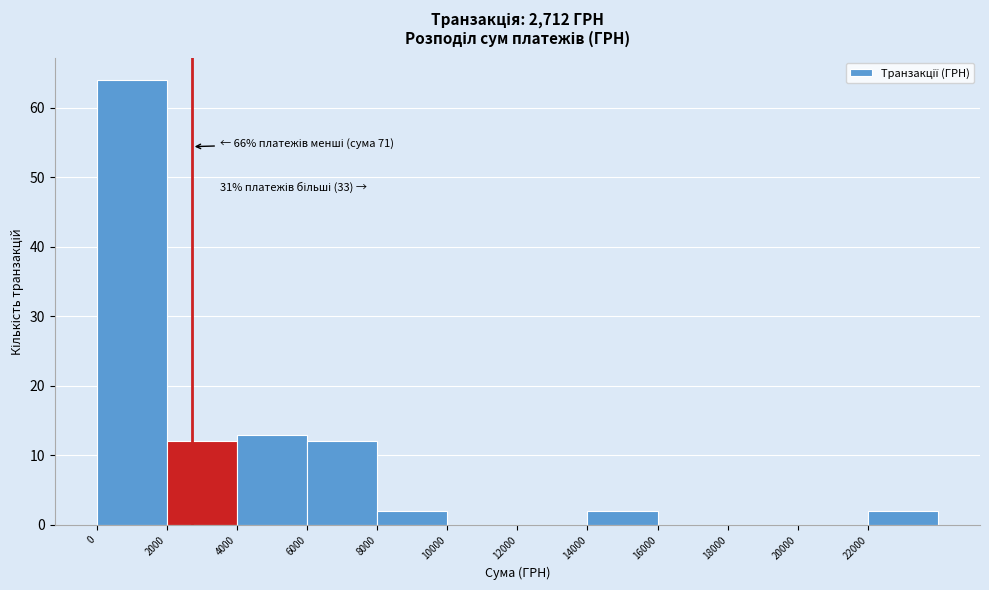

Which range on the x-axis has the tallest bar?

0 to 2000